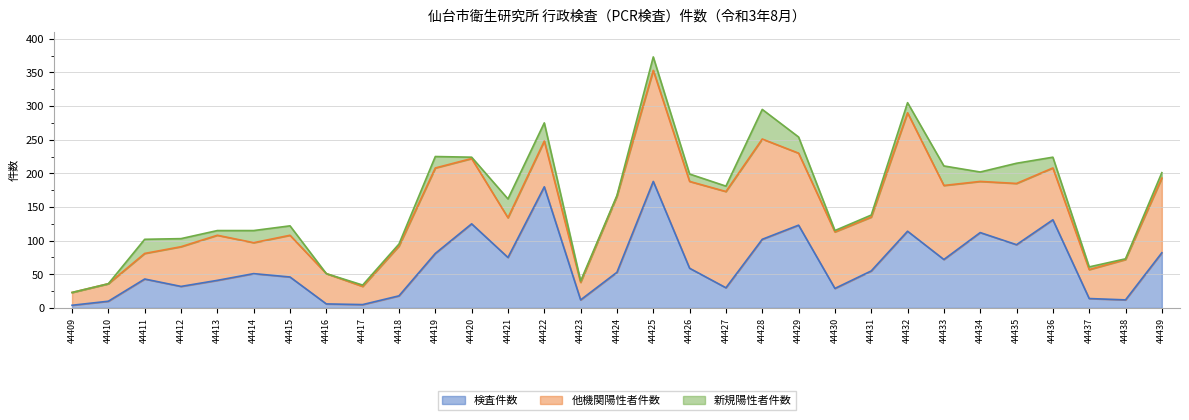

Which series has the largest total across all categories?

他機関陽性者件数